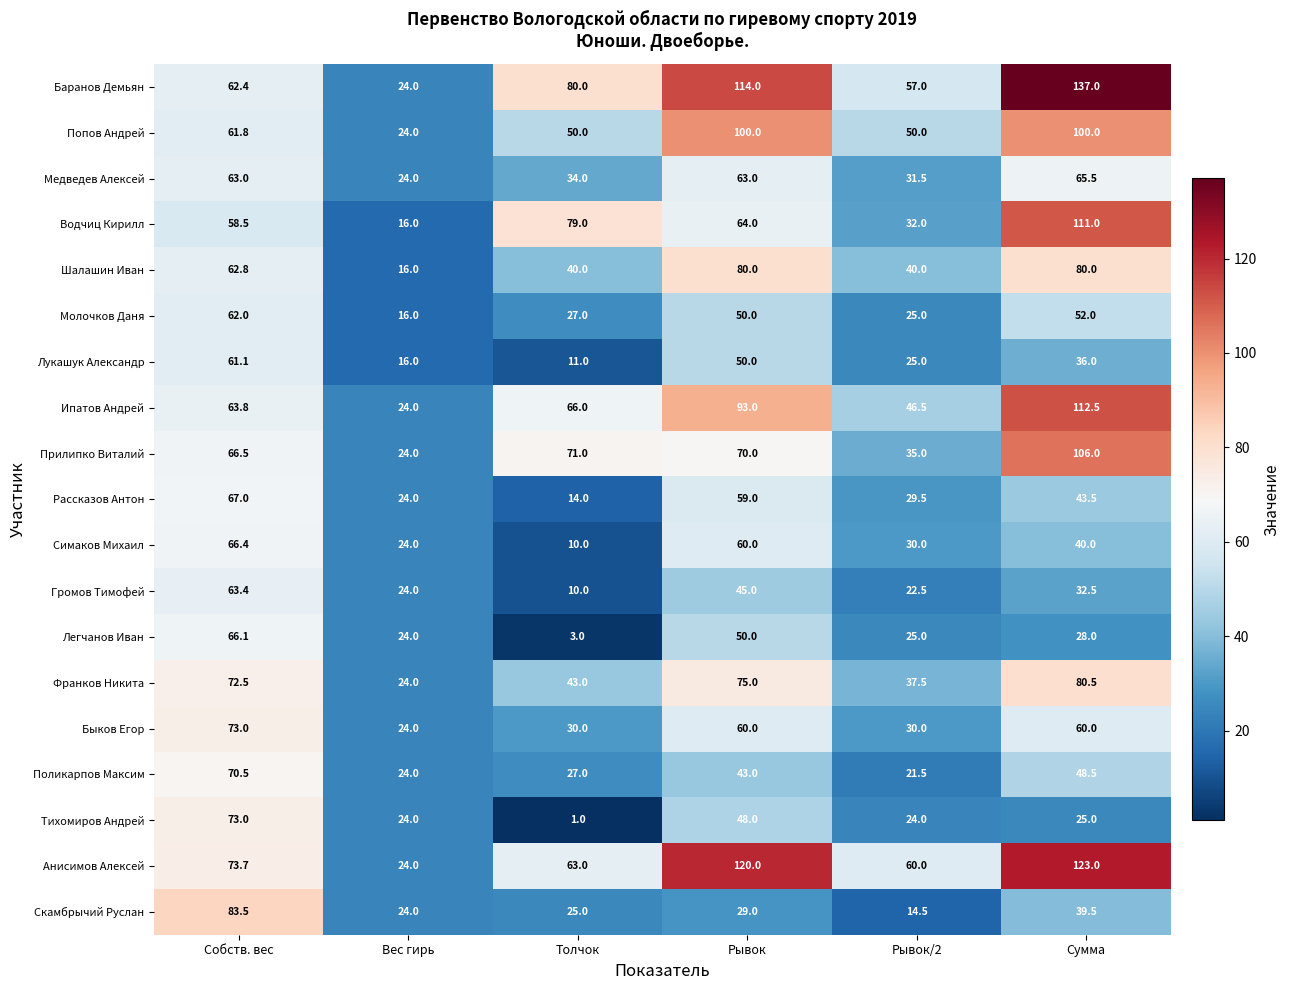

Rank the categories by Молочков Даня value from lowest to highest.

Вес гирь, Рывок/2, Толчок, Рывок, Сумма, Собств. вес